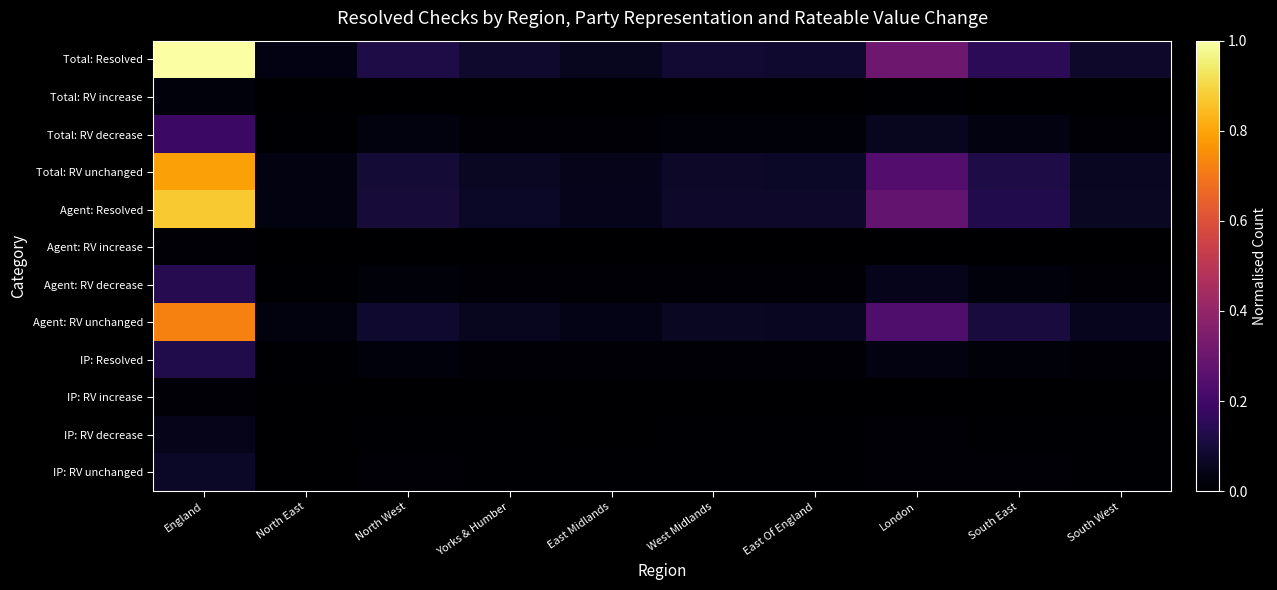

At which category is the sum across all series the highest?

England